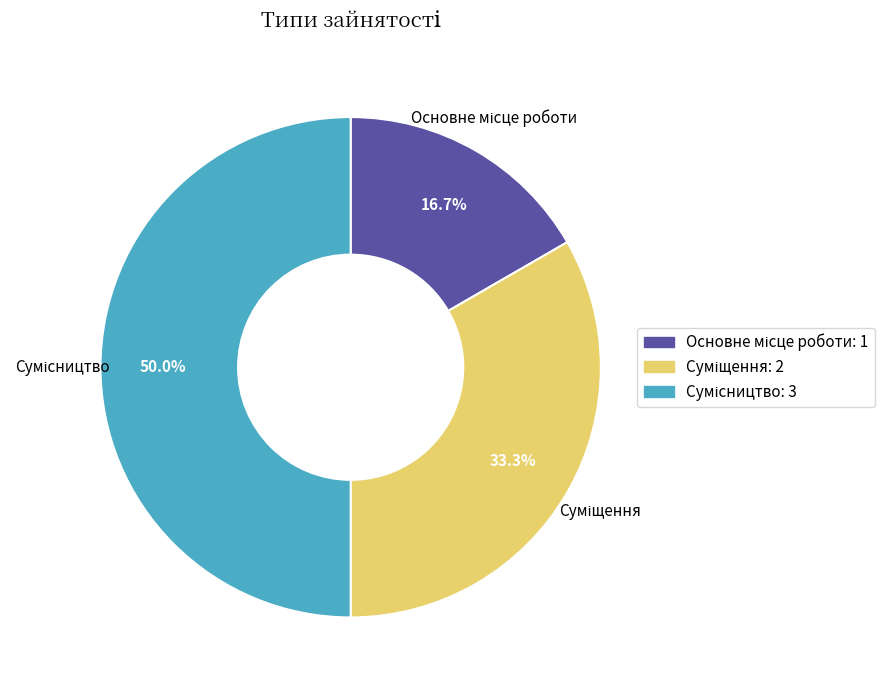

Count the number of slices in the pie.

3